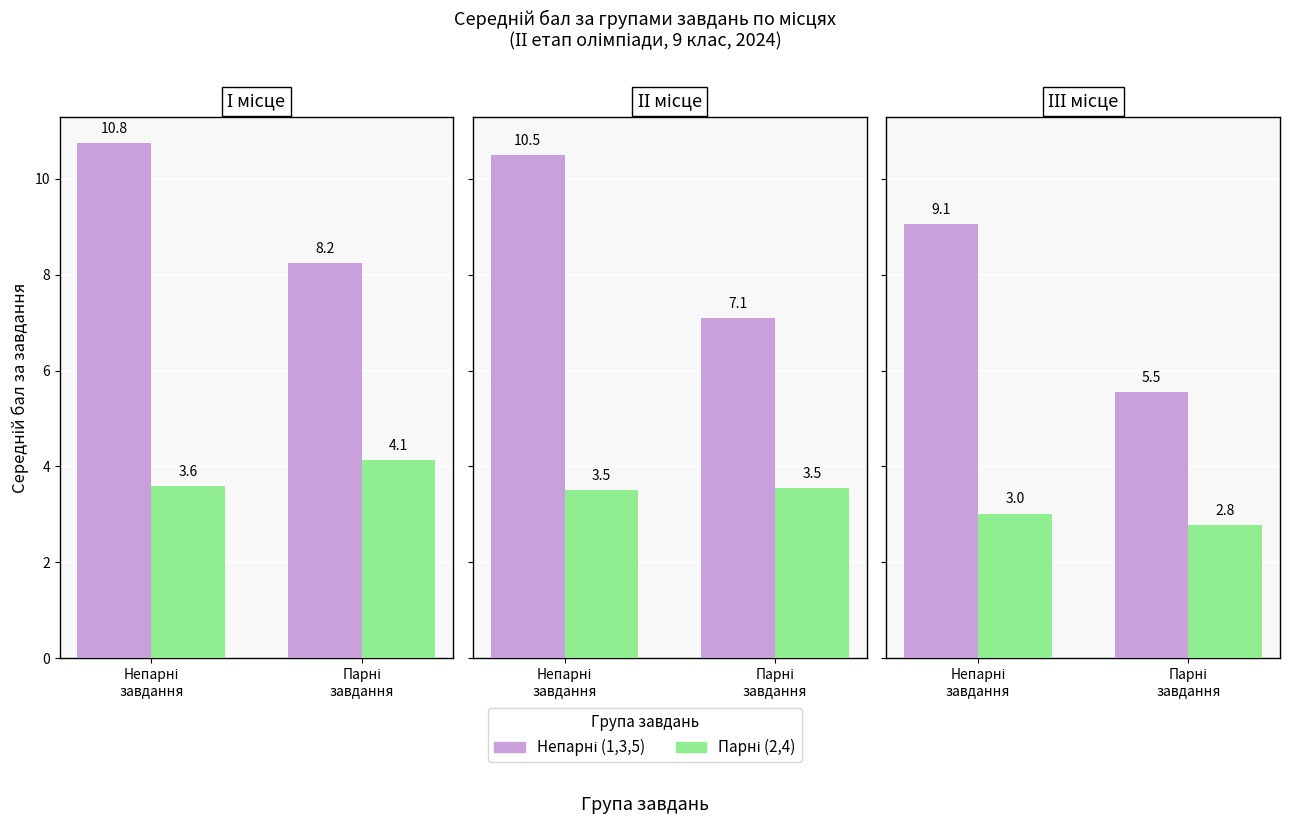

The value of Yes at Парні
завдання is 2.8. True or false?

True